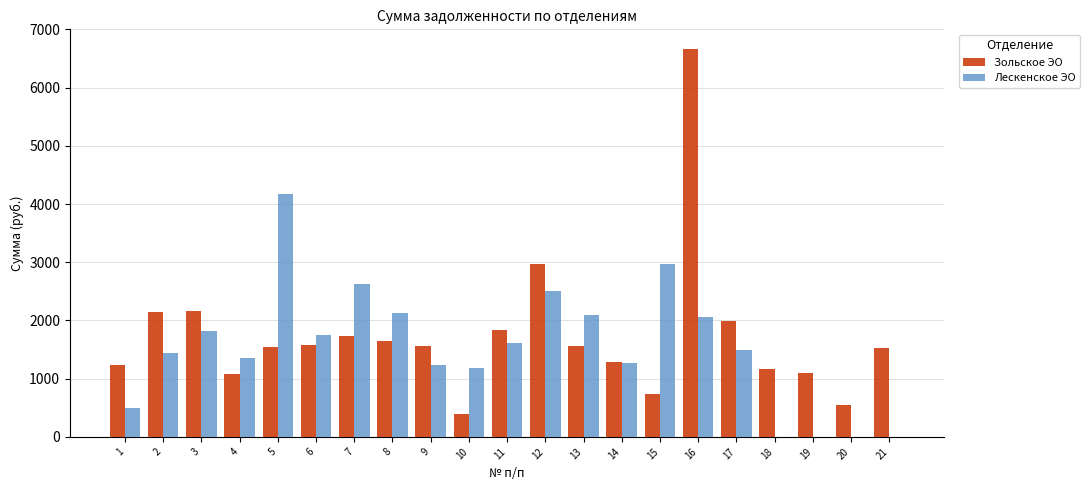

At which label does Зольское ЭО first exceed 1565?

2